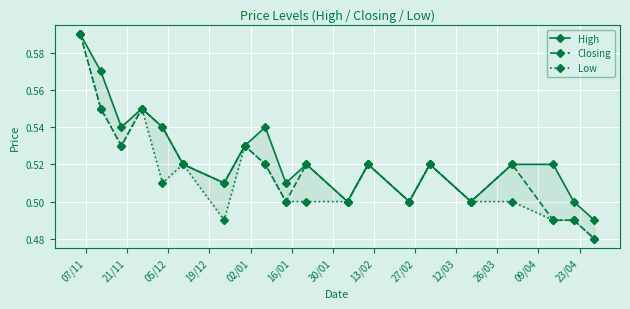

At which label does Low reach its peak?

07/11